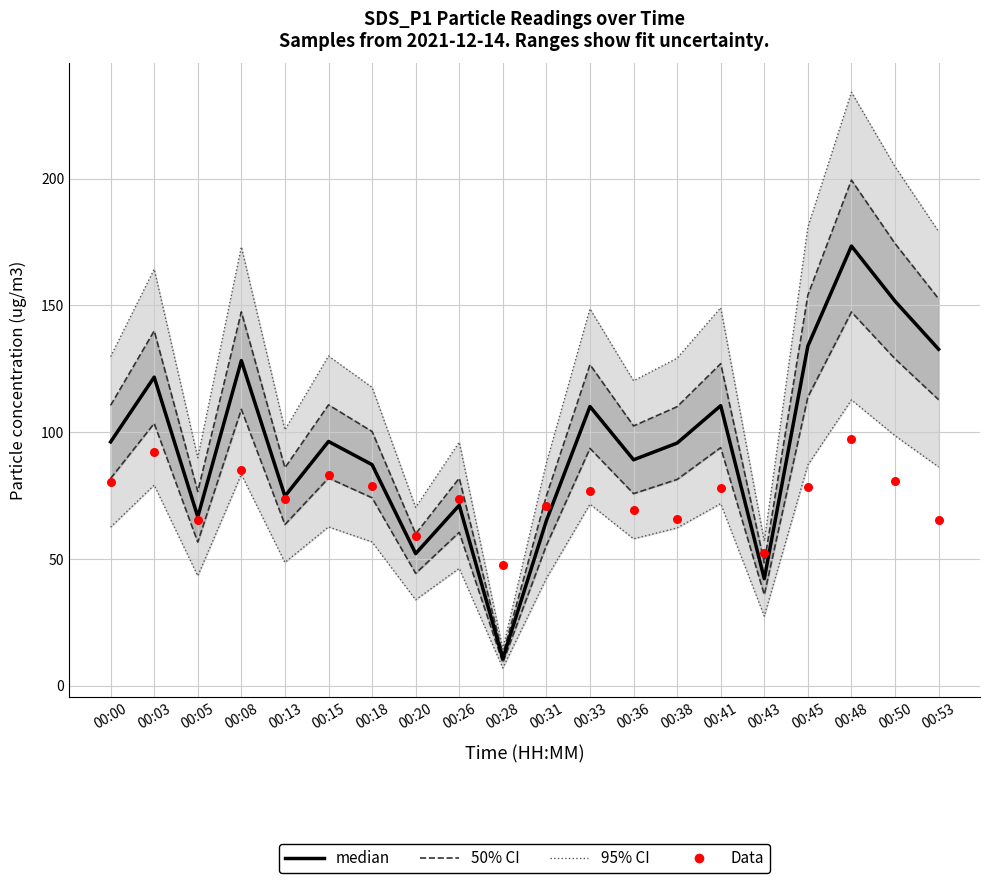

What are all the series names shown in the legend?

95% CI, 50% CI, median, Data